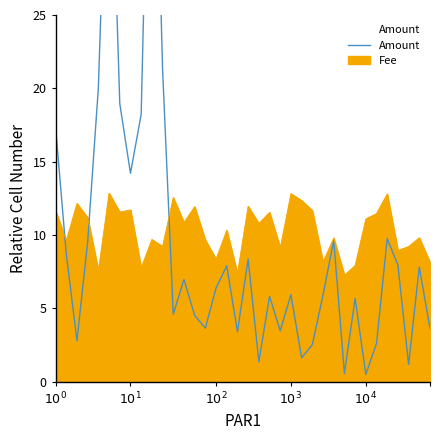

What is the change in value from 9 to 22?

-43.1